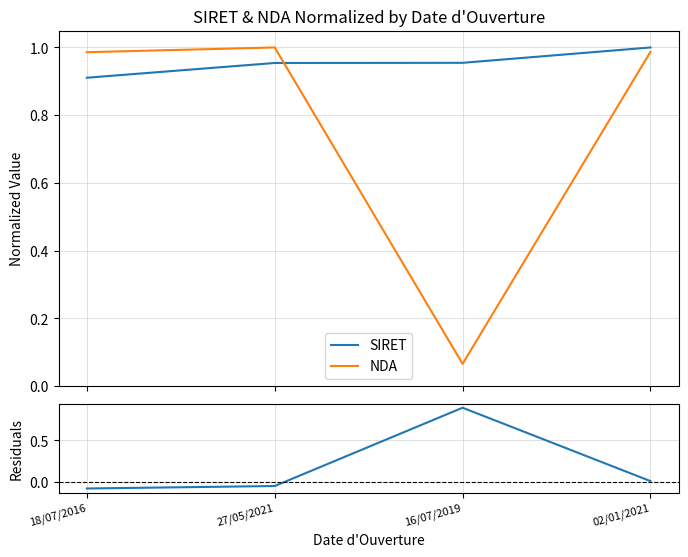

How many interior local valleys does the NDA series have?

1